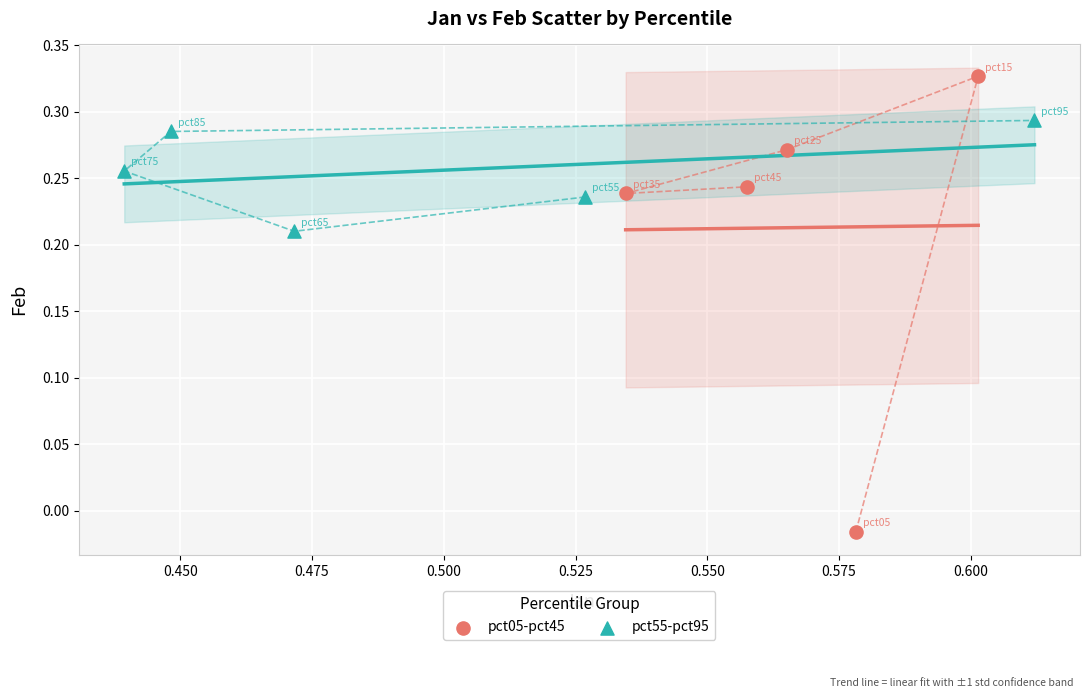

Which series reaches the minimum Y coordinate?

pct05-pct45